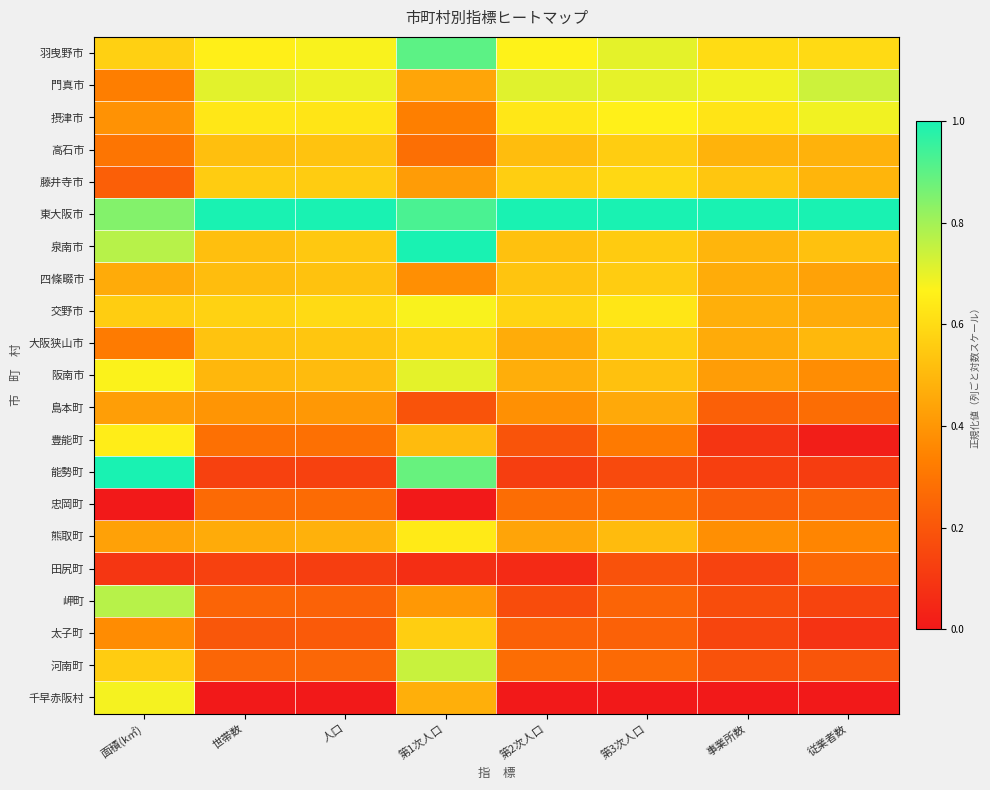

Which series has the largest total across all categories?

東大阪市